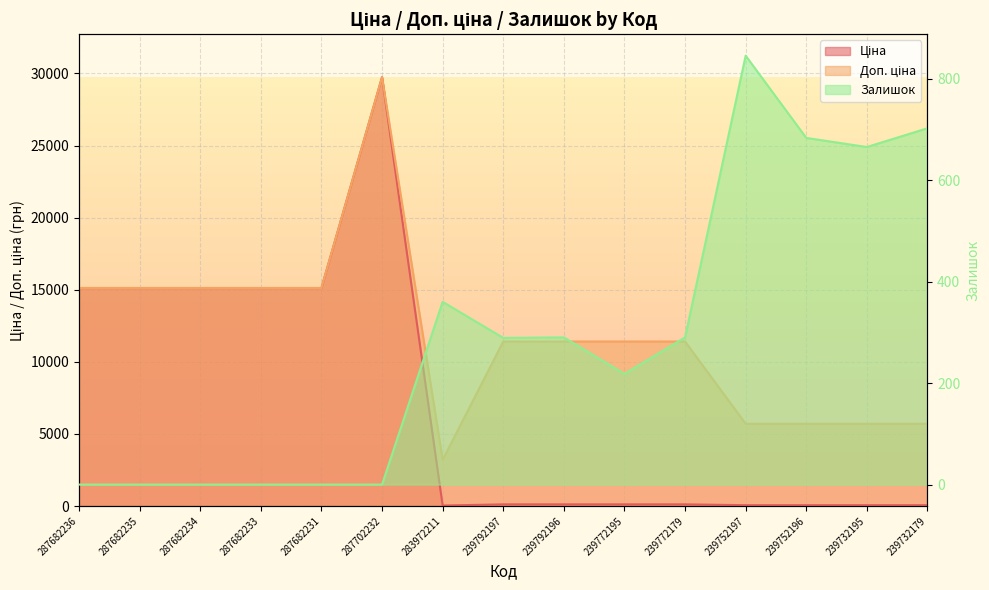

What is the sum of all Доп. ціна values?

177012.2